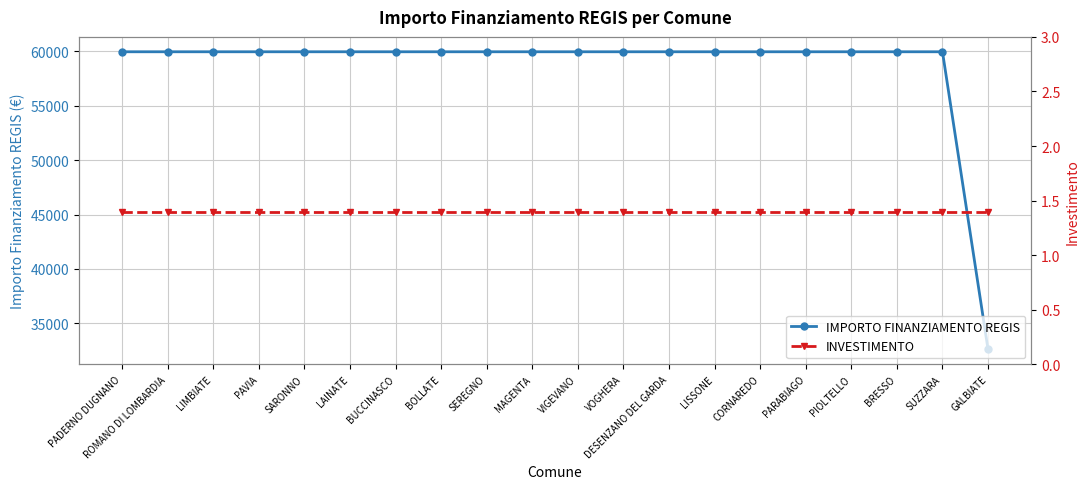

Reading left to right, transcribe all the data shown in this chart.

IMPORTO FINANZIAMENTO REGIS: PADERNO DUGNANO=59966.0	ROMANO DI LOMBARDIA=59966.0	LIMBIATE=59966.0	PAVIA=59966.0	SARONNO=59966.0	LAINATE=59966.0	BUCCINASCO=59966.0	BOLLATE=59966.0	SEREGNO=59966.0	MAGENTA=59966.0	VIGEVANO=59966.0	VOGHERA=59966.0	DESENZANO DEL GARDA=59966.0	LISSONE=59966.0	CORNAREDO=59966.0	PARABIAGO=59966.0	PIOLTELLO=59966.0	BRESSO=59966.0	SUZZARA=59966.0	GALBIATE=32589.0
INVESTIMENTO: PADERNO DUGNANO=1.4	ROMANO DI LOMBARDIA=1.4	LIMBIATE=1.4	PAVIA=1.4	SARONNO=1.4	LAINATE=1.4	BUCCINASCO=1.4	BOLLATE=1.4	SEREGNO=1.4	MAGENTA=1.4	VIGEVANO=1.4	VOGHERA=1.4	DESENZANO DEL GARDA=1.4	LISSONE=1.4	CORNAREDO=1.4	PARABIAGO=1.4	PIOLTELLO=1.4	BRESSO=1.4	SUZZARA=1.4	GALBIATE=1.4